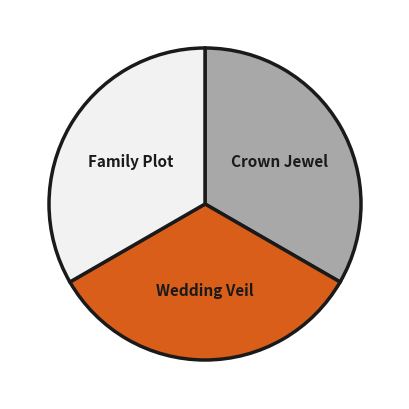

Do Crown Jewel and Family Plot together represent more than half of the pie?

Yes